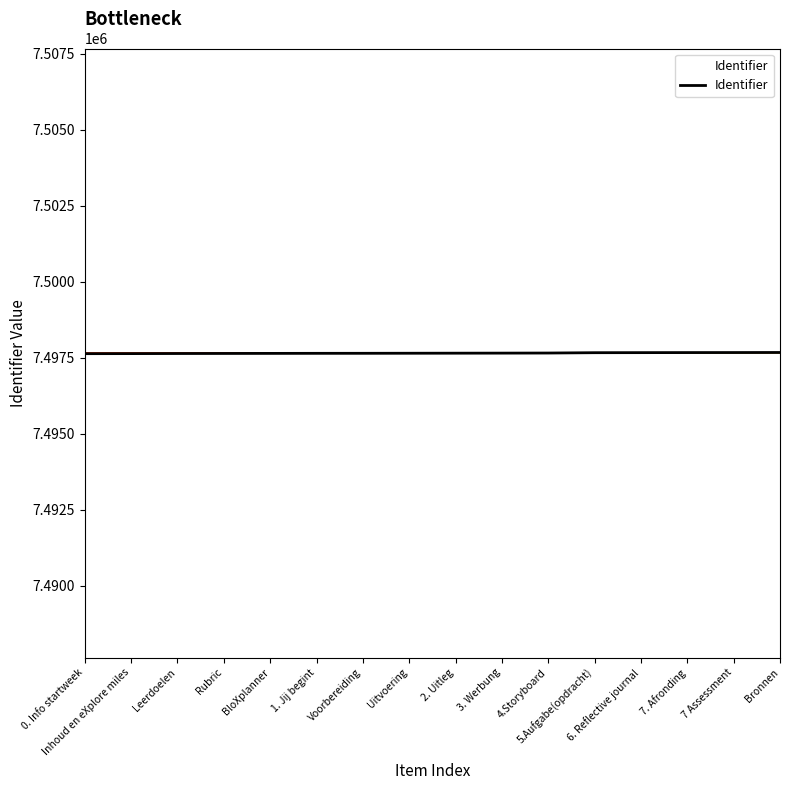

What is the minimum value shown in the chart?

7497636